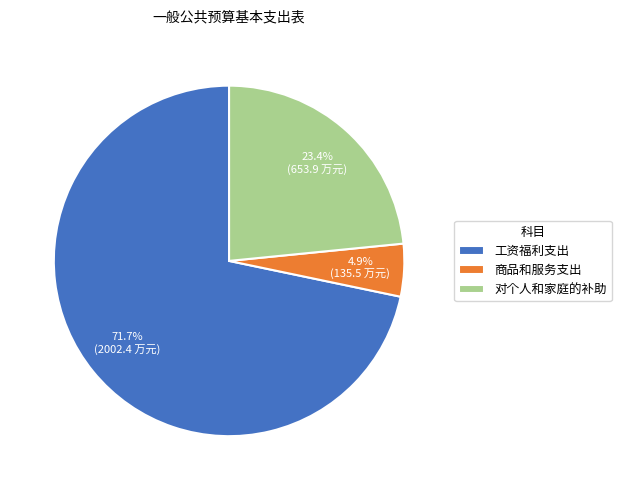

Rank the categories by value from lowest to highest.

商品和服务支出, 对个人和家庭的补助, 工资福利支出